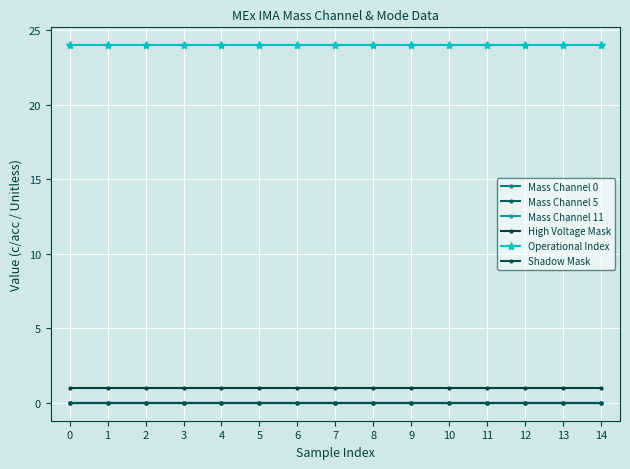

Does the chart have visible grid lines?

Yes